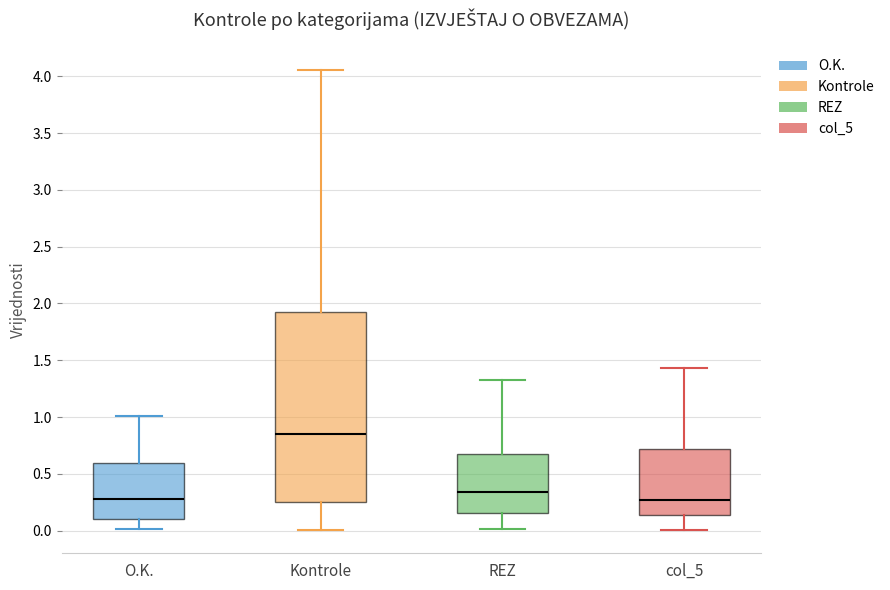

Comparing the boxes themselves (not the whiskers), which one is the tallest?

Kontrole